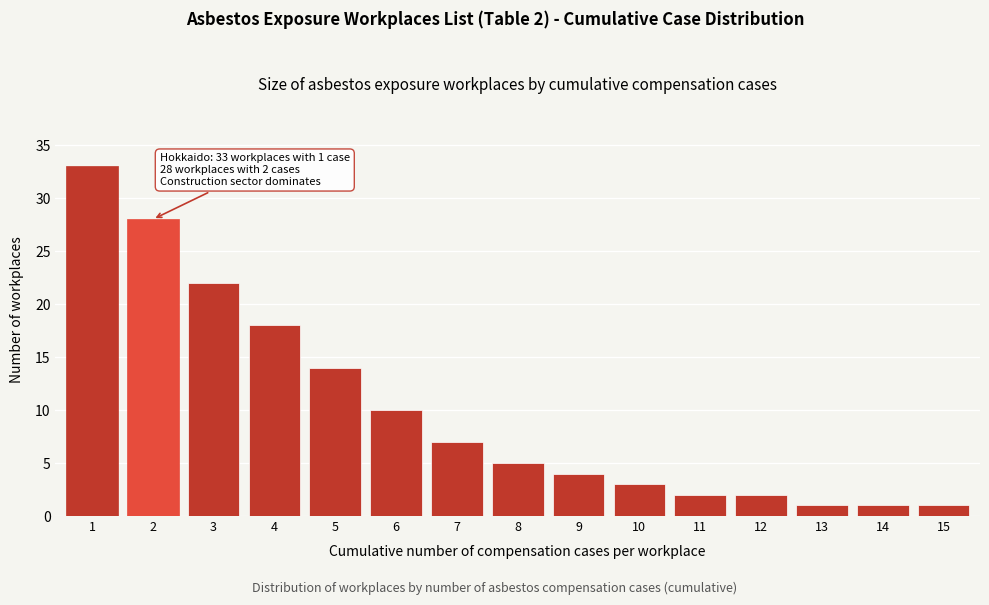

Reading left to right, what are all the values shown in this chart?

33	28	22	18	14	10	7	5	4	3	2	2	1	1	1